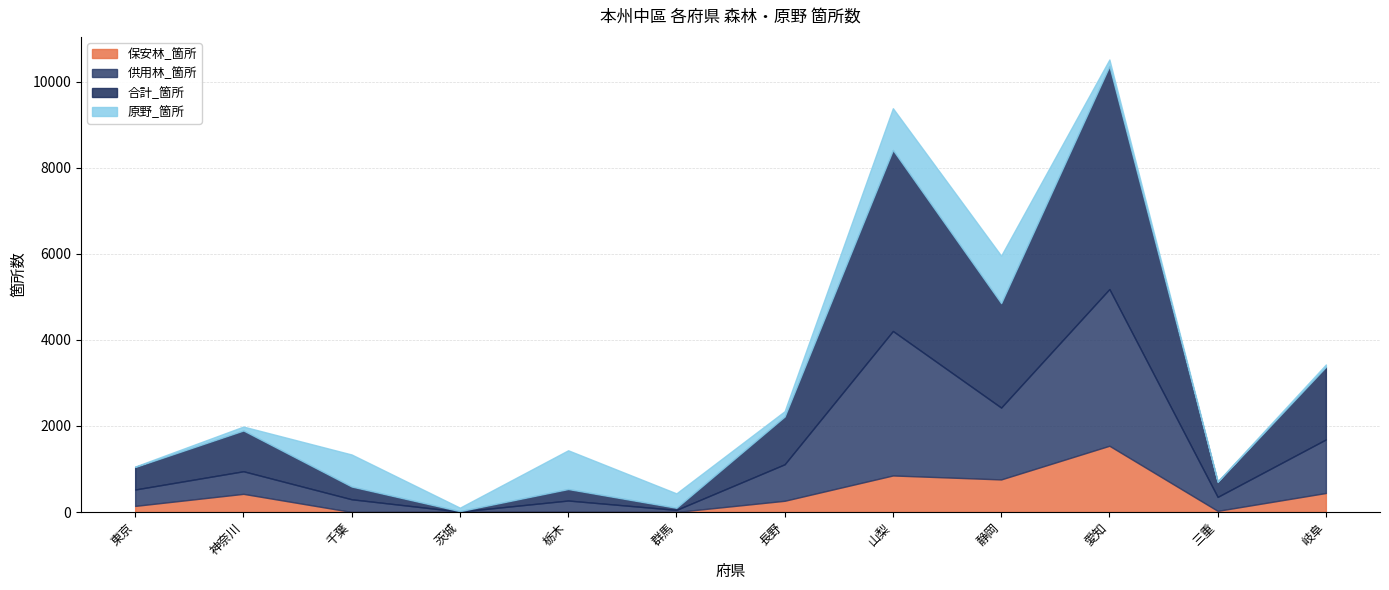

How many categories are shown in the chart?

12